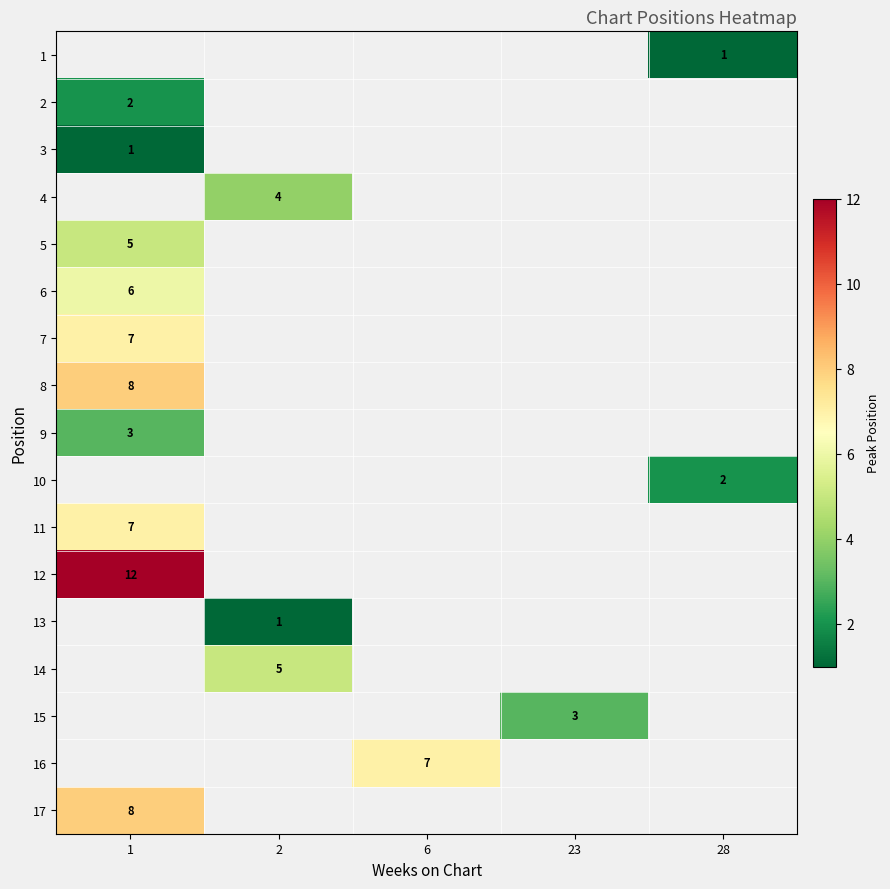

Which label corresponds to the smallest value in the chart?

28